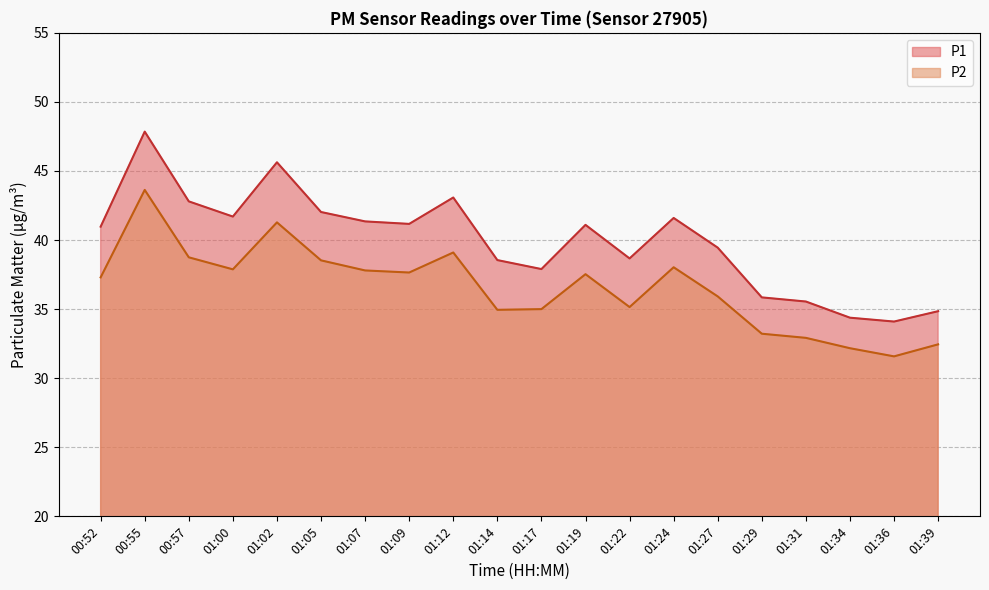

What are all the series names shown in the legend?

P1, P2